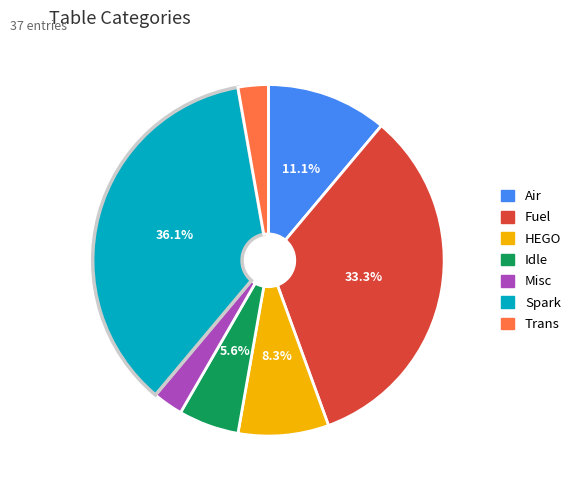

How many segments does this pie chart have?

7